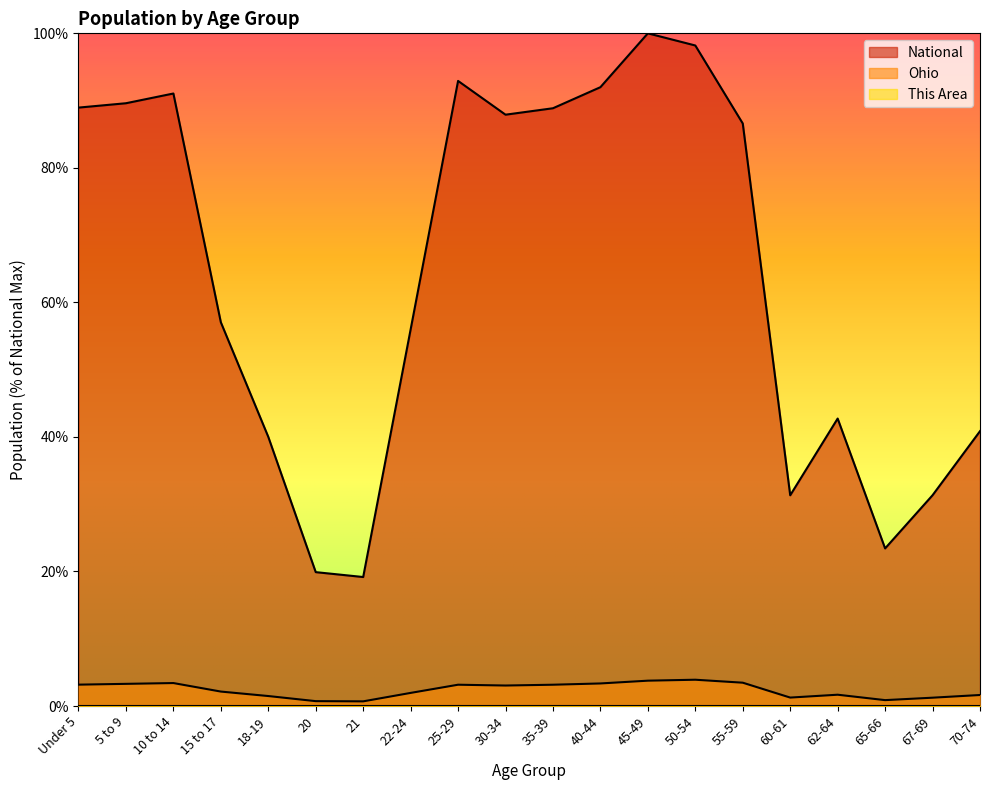

How many categories are shown in the chart?

20